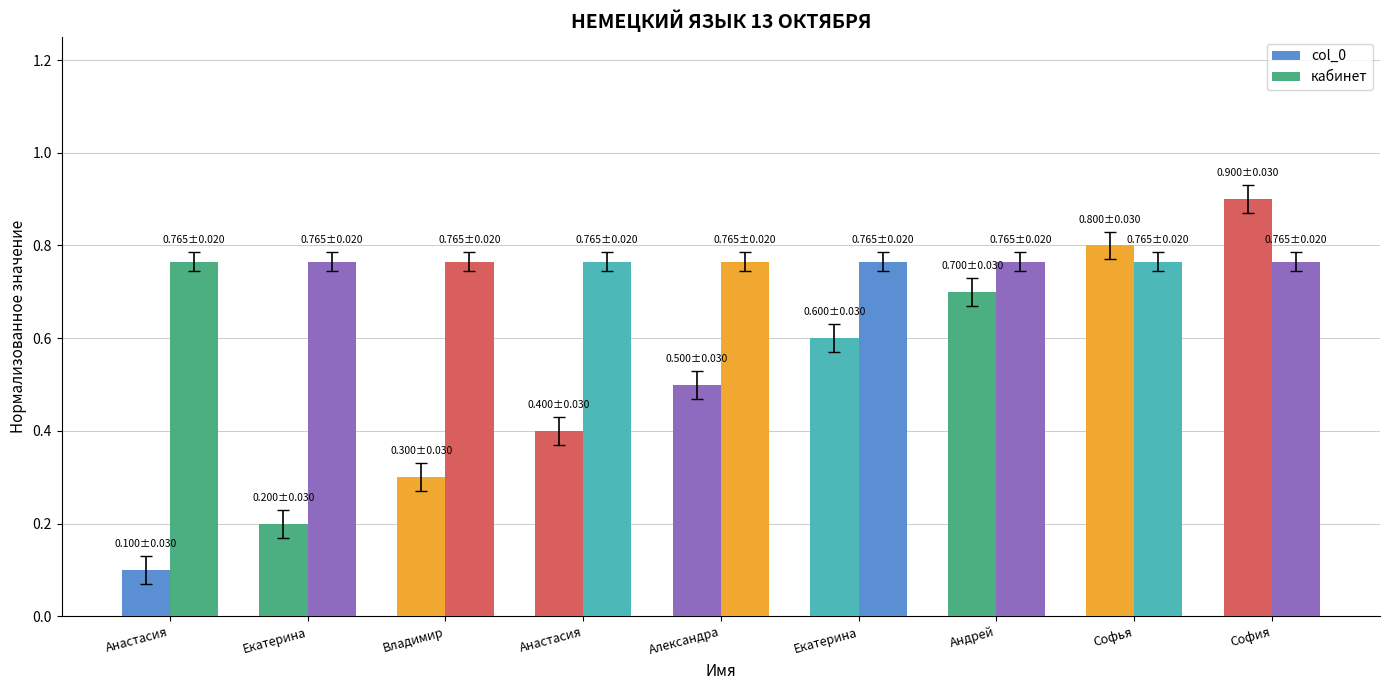

Reading left to right, extract all data points from this chart.

col_0: 0.1	0.2	0.3	0.4	0.5	0.6	0.7	0.8	0.9
кабинет: 0.8	0.8	0.8	0.8	0.8	0.8	0.8	0.8	0.8